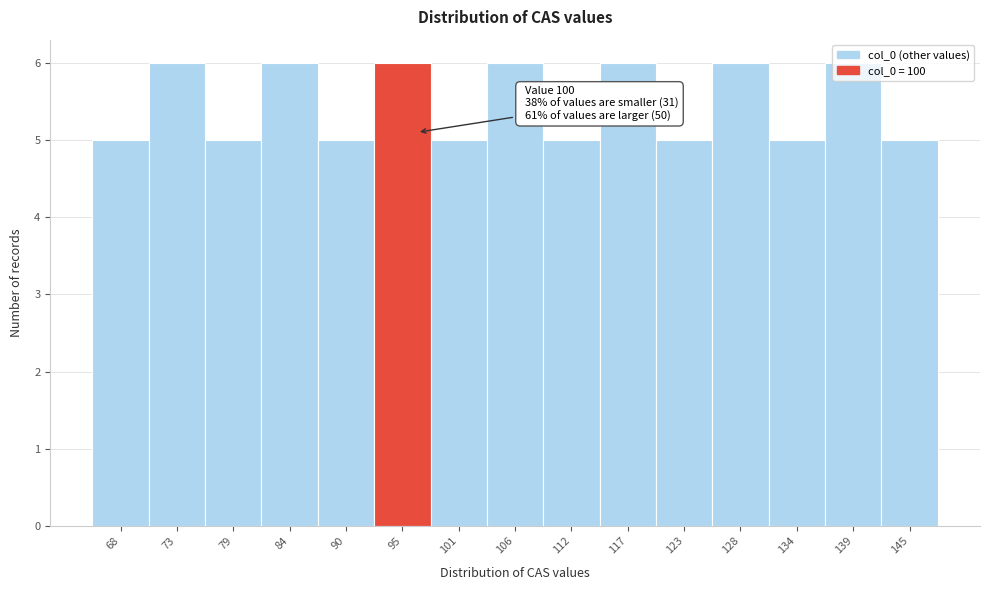

What is the ratio of the value at 90 to the value at 101?

1.0